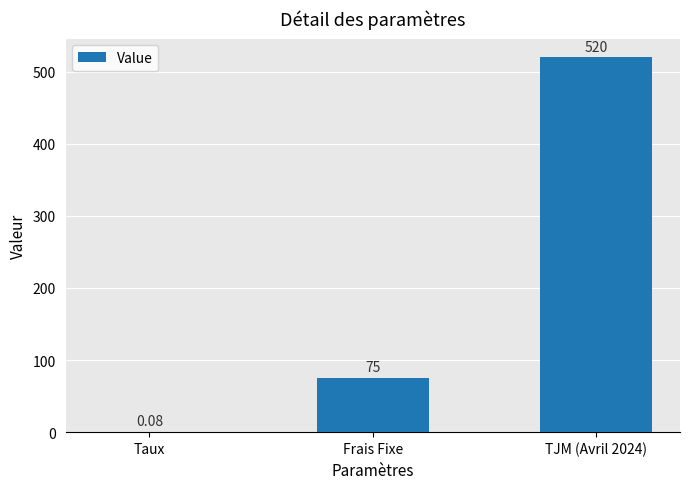

At which label is the value closest to 260?

Frais Fixe